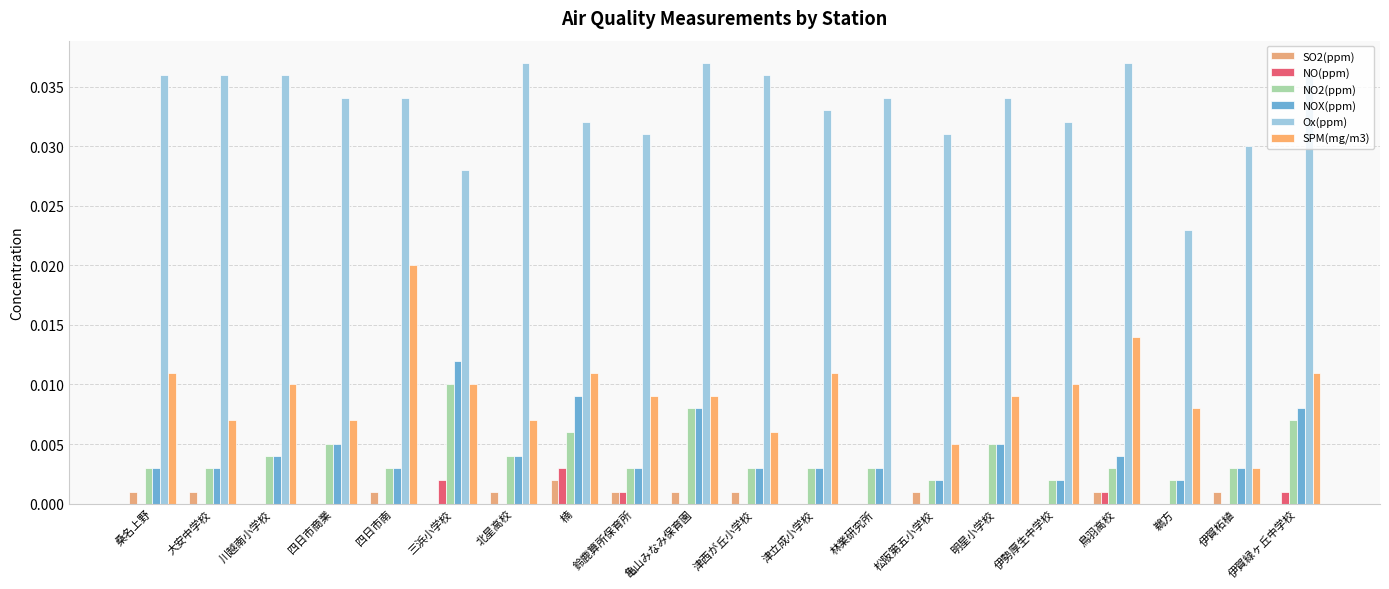

Where is NO2(ppm) nearest to the value 0?

松阪第五小学校